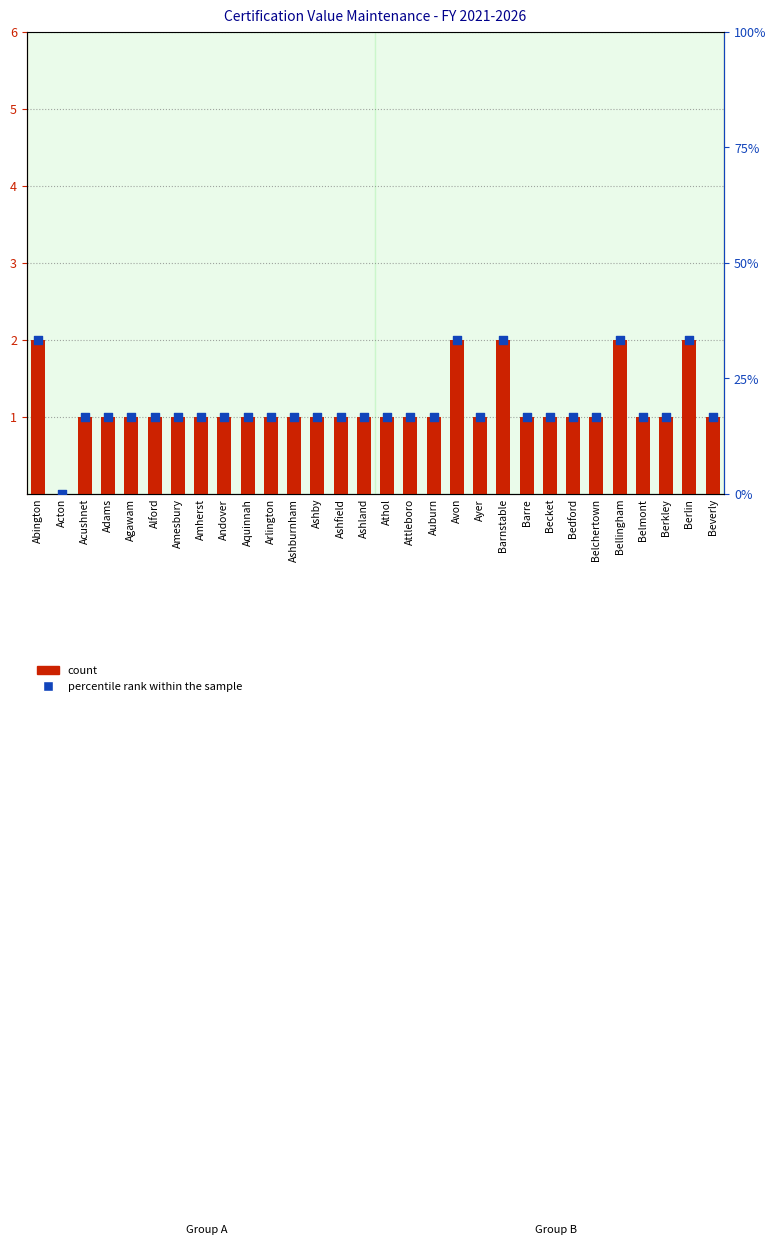

Which series contains the highest Y value?

percentile rank within the sample